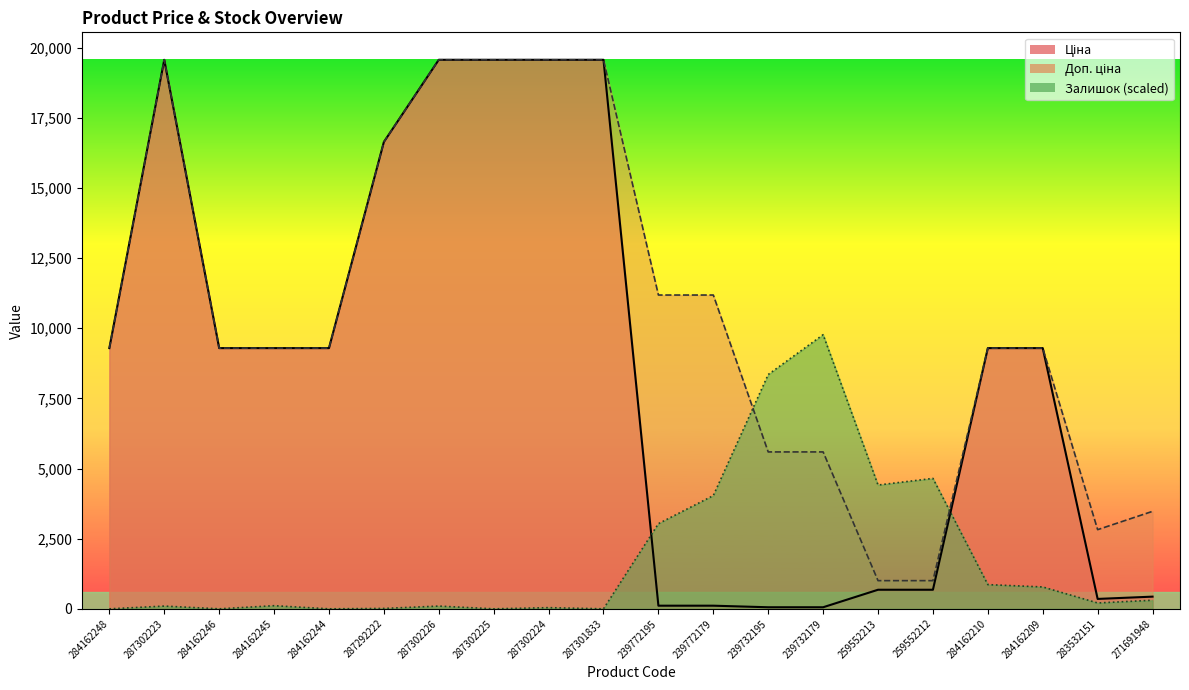

Rank the categories by Залишок value from lowest to highest.

284162248, 284162246, 284162244, 287302225, 287301833, 287292222, 287302224, 287302223, 287302226, 284162245, 283532151, 271691948, 284162209, 284162210, 239772195, 239772179, 259552213, 259552212, 239732195, 239732179